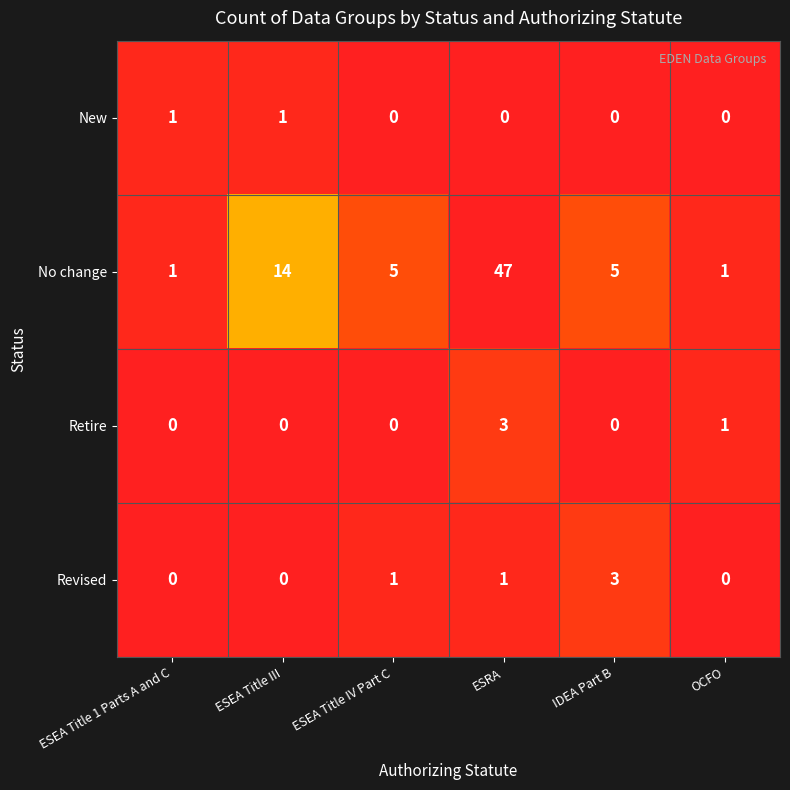

Is it true that Revised equals 2 at ESEA Title IV Part C?

False